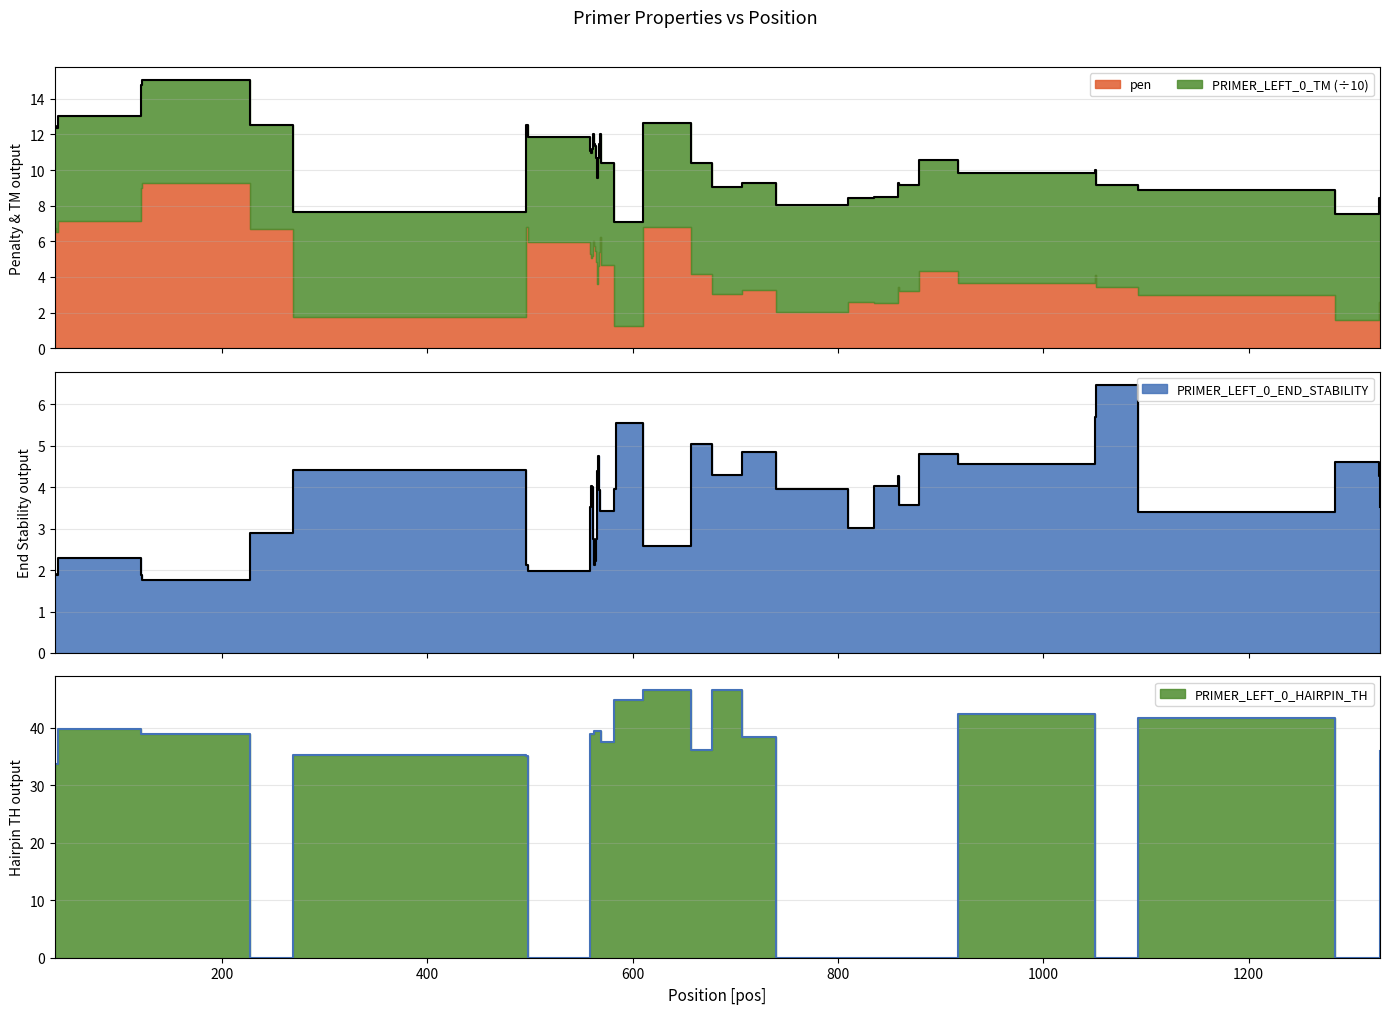

True or false: PRIMER_LEFT_0_HAIRPIN_TH has more than 2 interior local peaks.

True